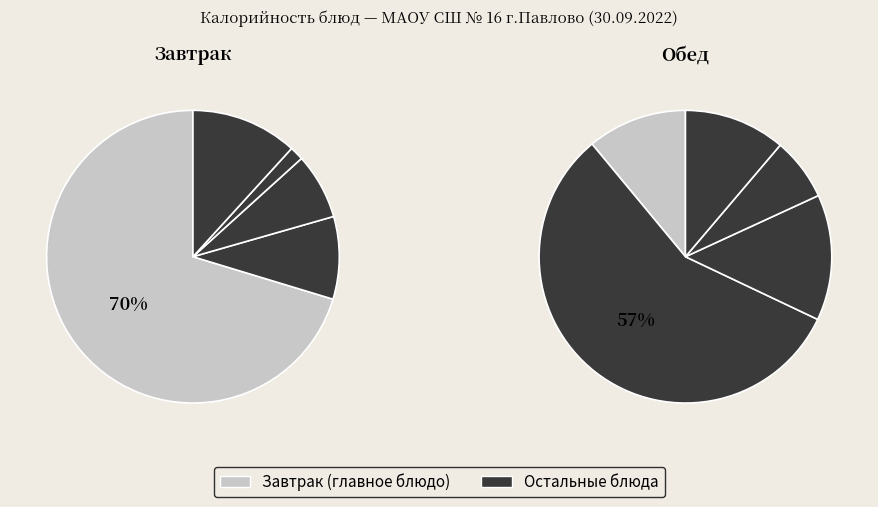

How many slices are in this pie chart?

10